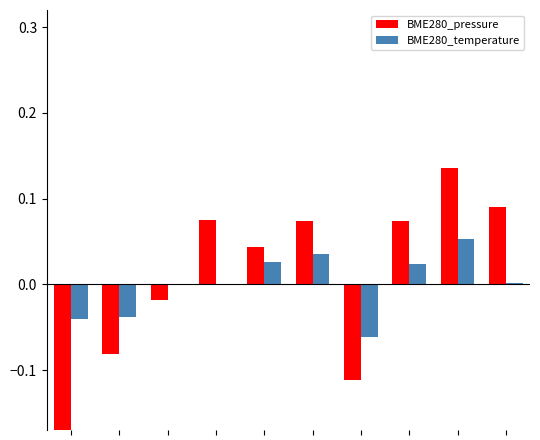

How many values in BME280_temperature are above zero?

5